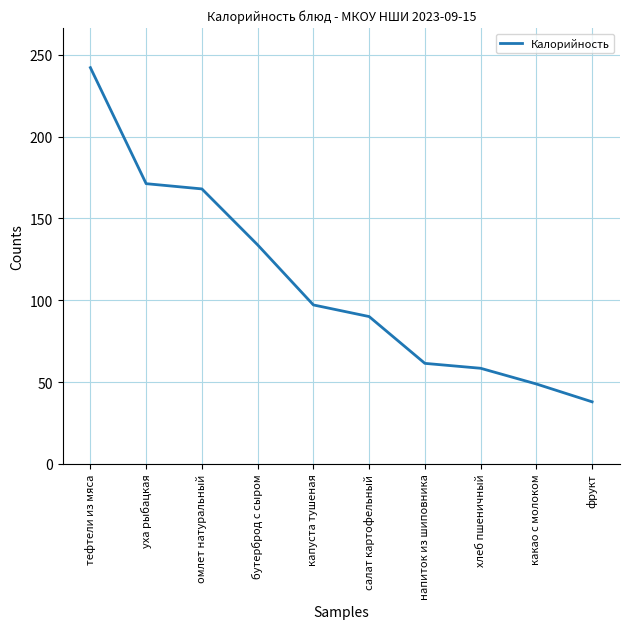

Which label corresponds to the largest value in the chart?

тефтели из мяса